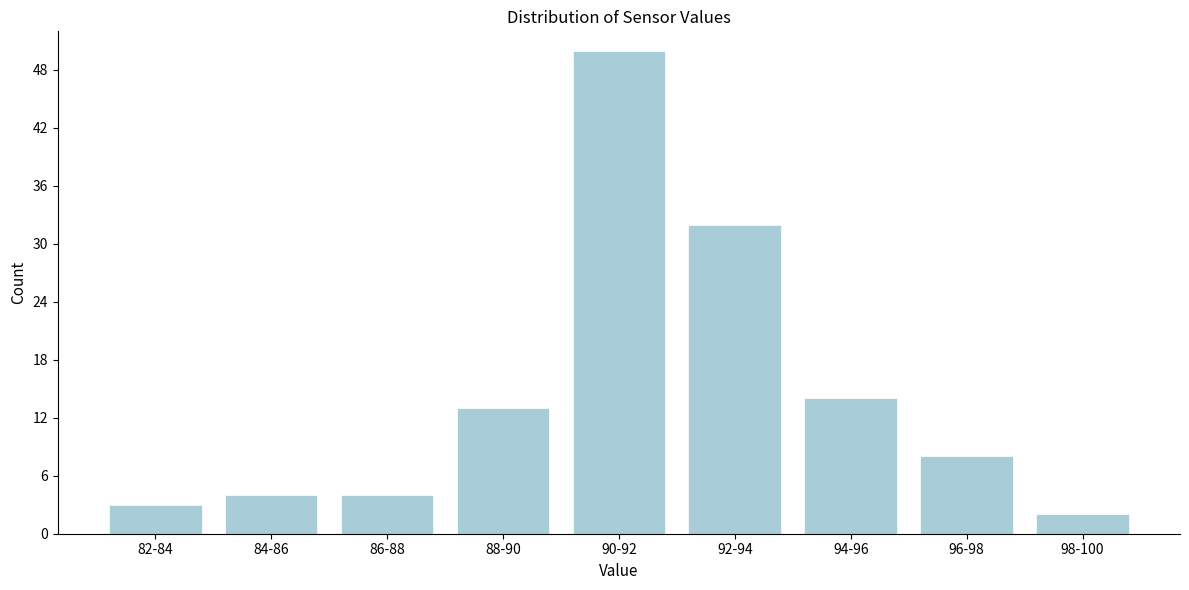

Reading right to left, transcribe all the data shown in this chart.

98-100=2	96-98=8	94-96=14	92-94=32	90-92=50	88-90=13	86-88=4	84-86=4	82-84=3